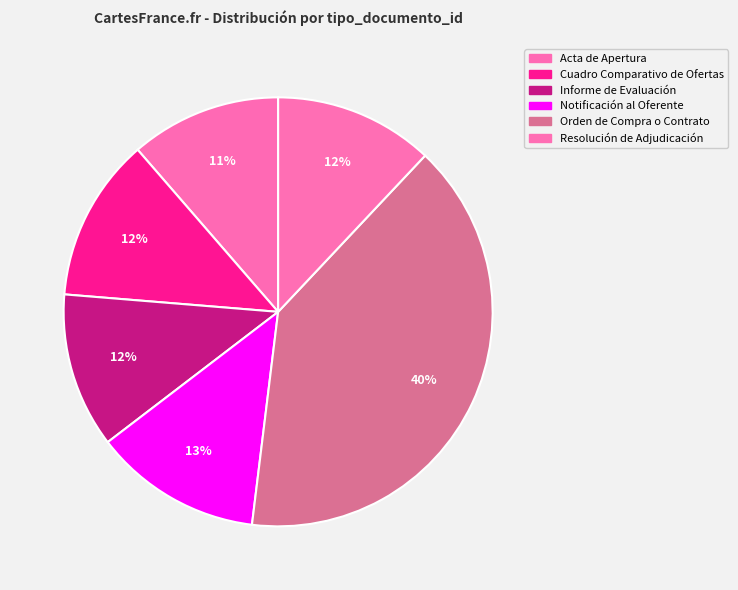

To the nearest percent, what is the combined percentage of Orden de Compra o Contrato and Resolución de Adjudicación?

52%